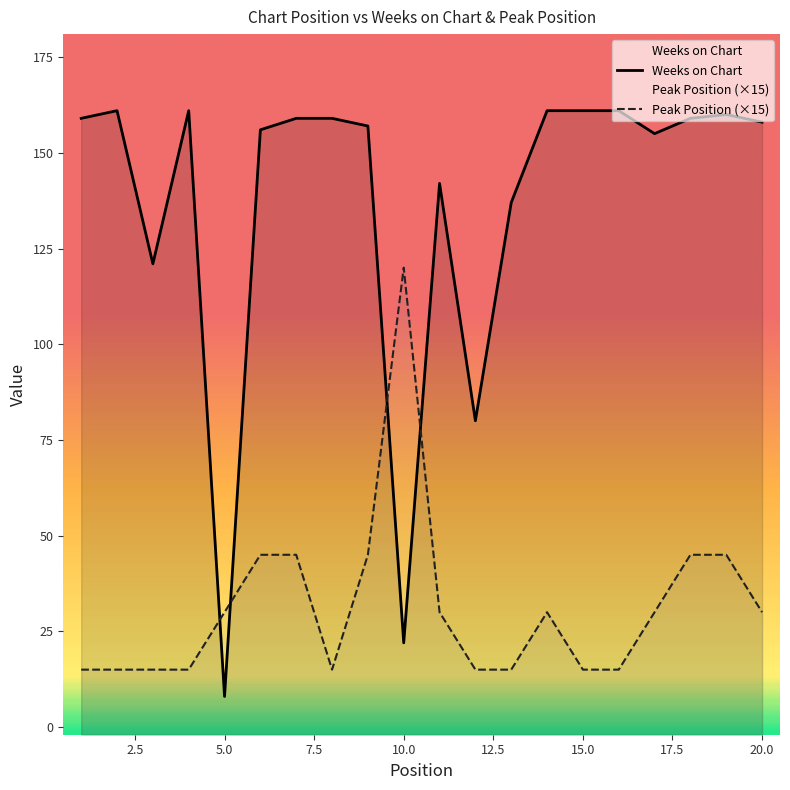

How many values in the Weeks on Chart series exceed 159?

6